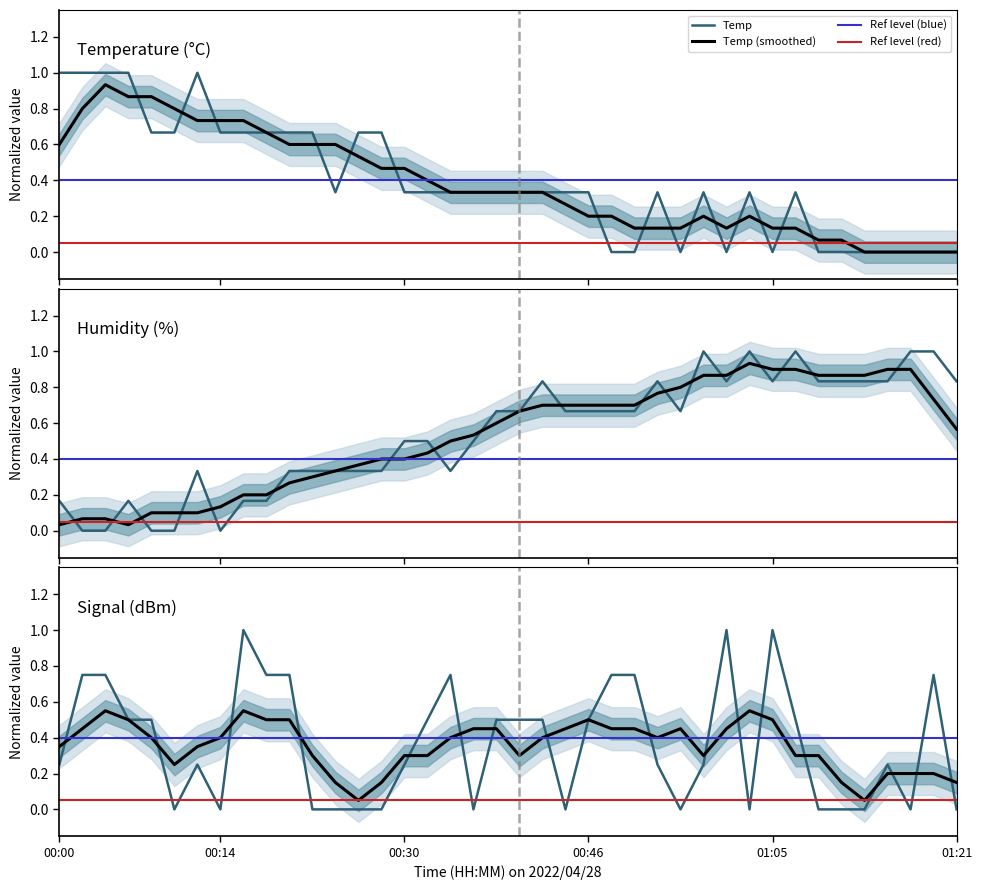

Between which two adjacent categories do Signal and Temp first intersect?

7 and 8